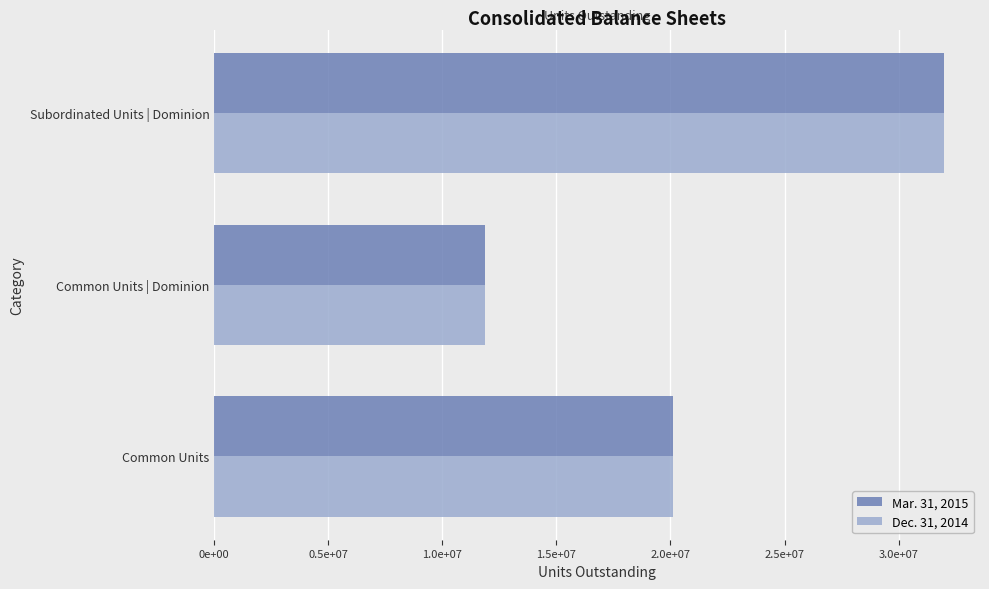

What are all the series names shown in the legend?

Mar. 31, 2015, Dec. 31, 2014